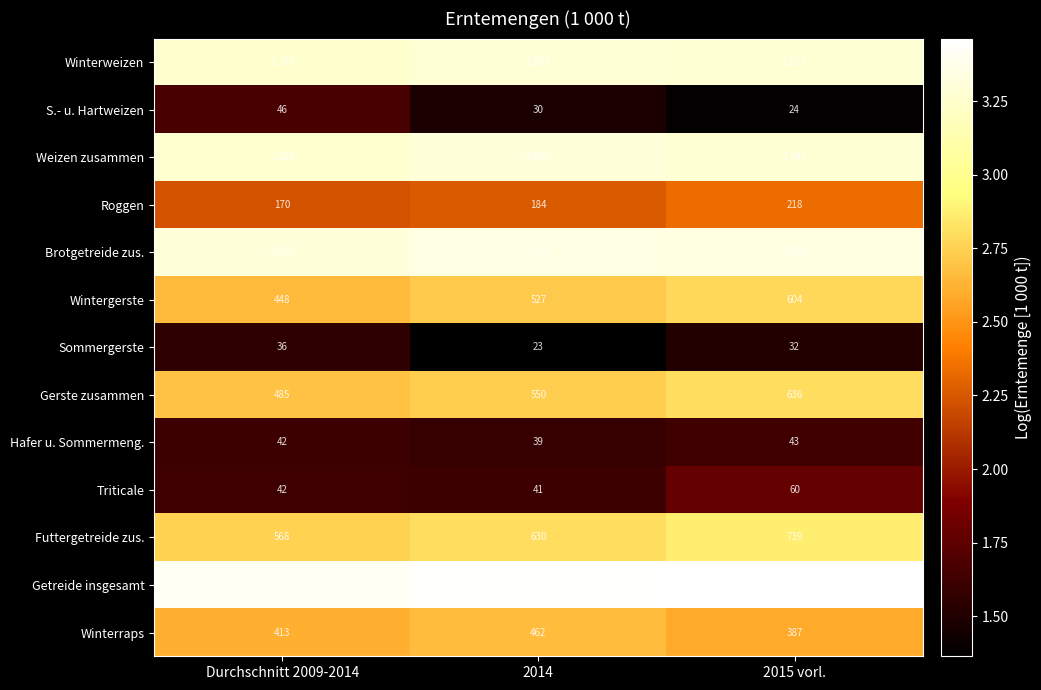

Which series has the largest range (max minus min)?

Getreide insgesamt